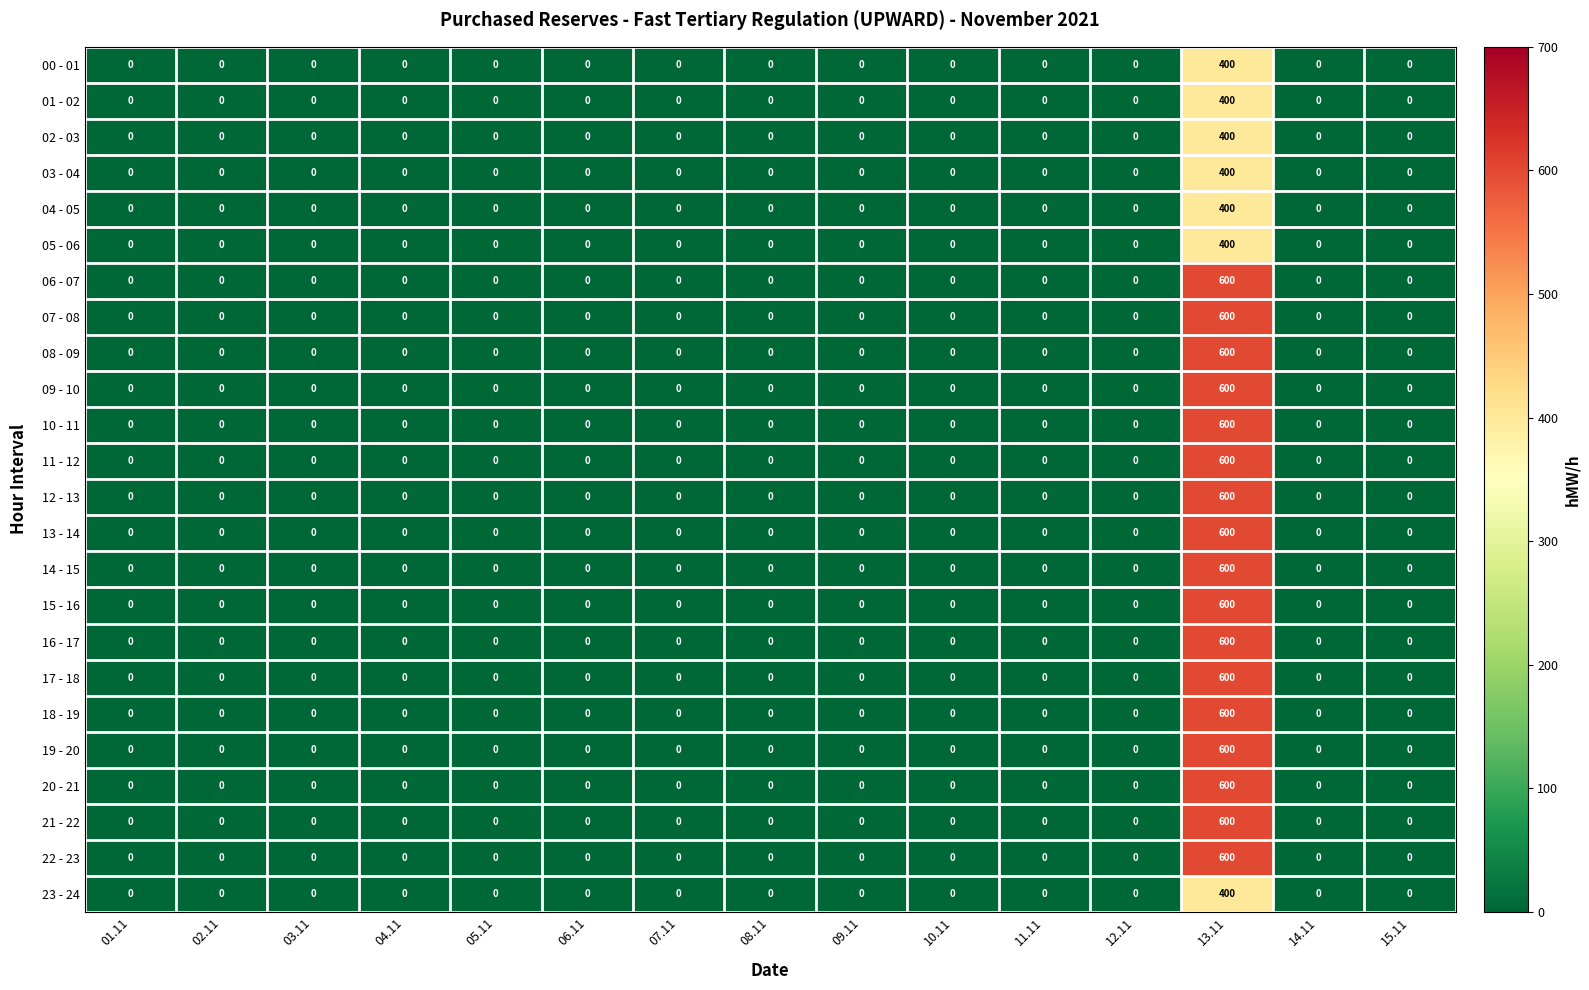

At which label does 01 - 02 reach its peak?

13.11